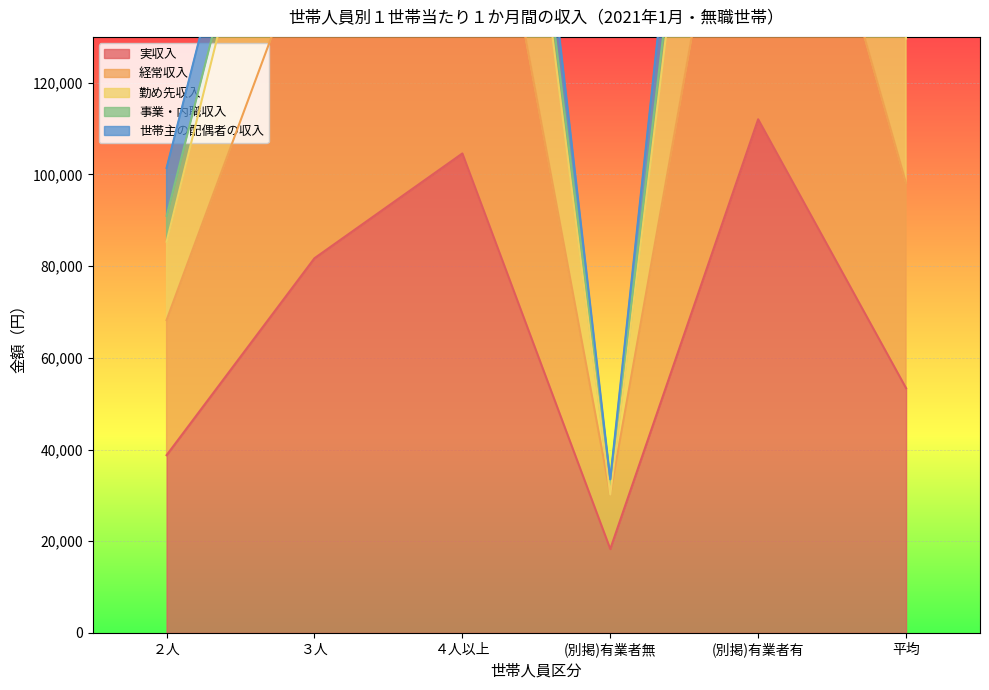

Rank the categories by 実収入 value from highest to lowest.

(別掲)有業者有, ４人以上, ３人, 平均, ２人, (別掲)有業者無